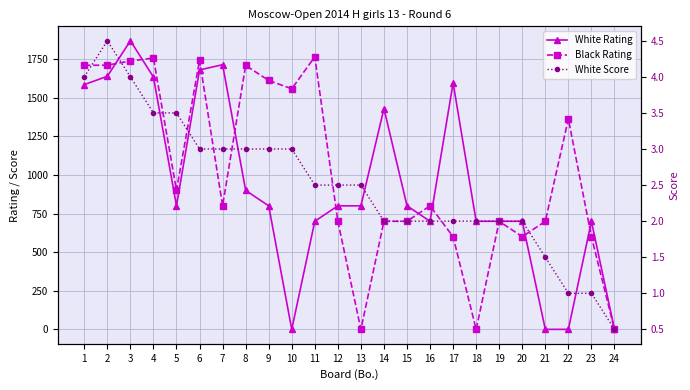

Between 1 and 19, which is larger?

1